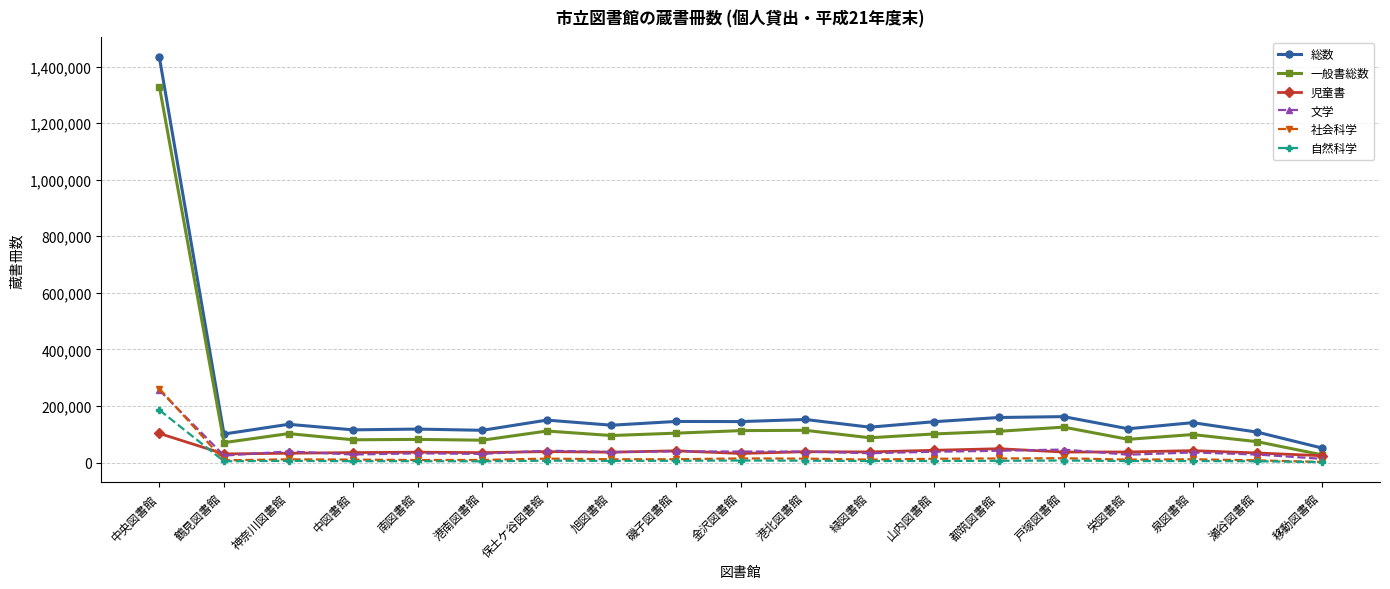

In 自然科学, how many points are higher than both neighbors (excluding endpoints)?

6